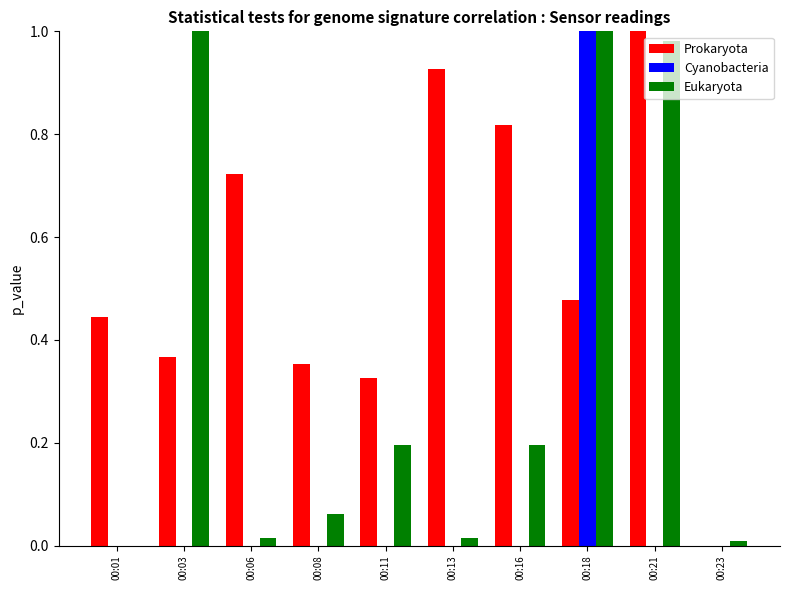

What is the total value across all series at 00:03?

1.4